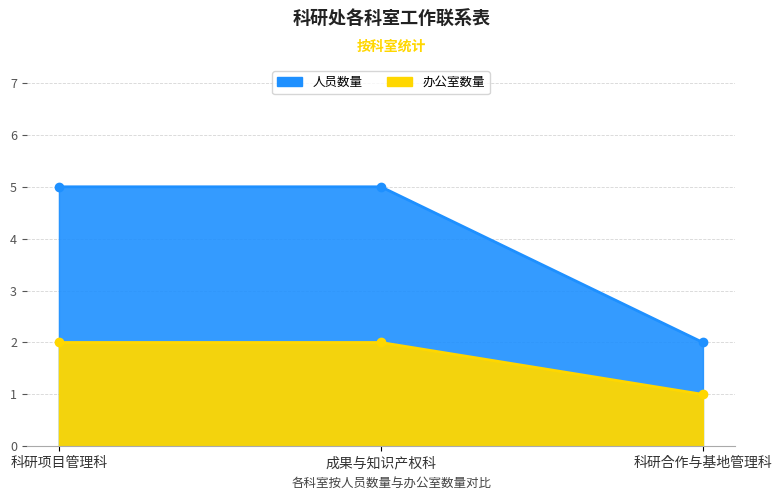

What is the value of the 人员数量 point at the 2nd from the left?

5